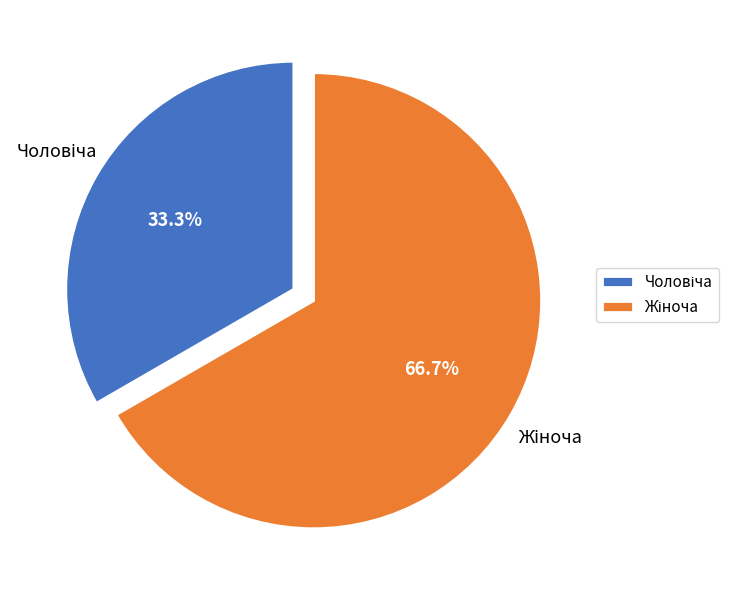

Does any single category account for the majority?

Yes